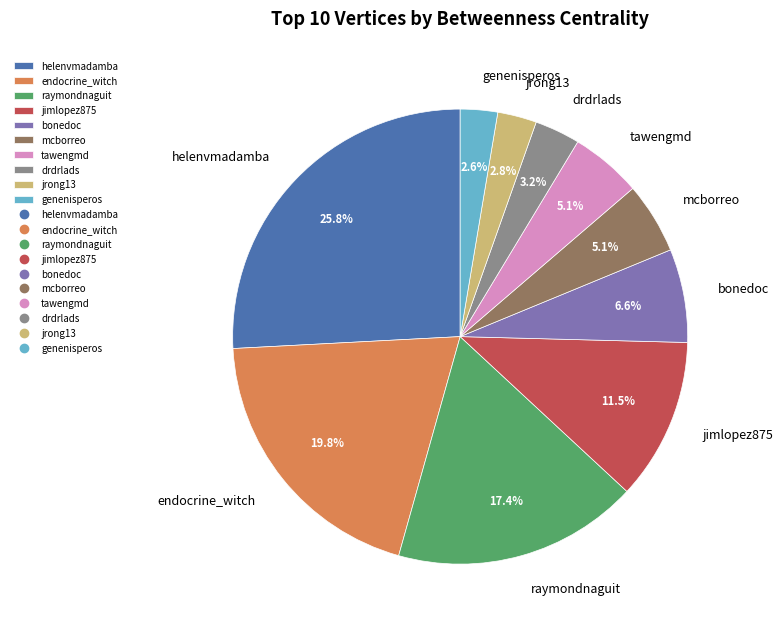

Is it true that mcborreo is 17% of the pie?

False